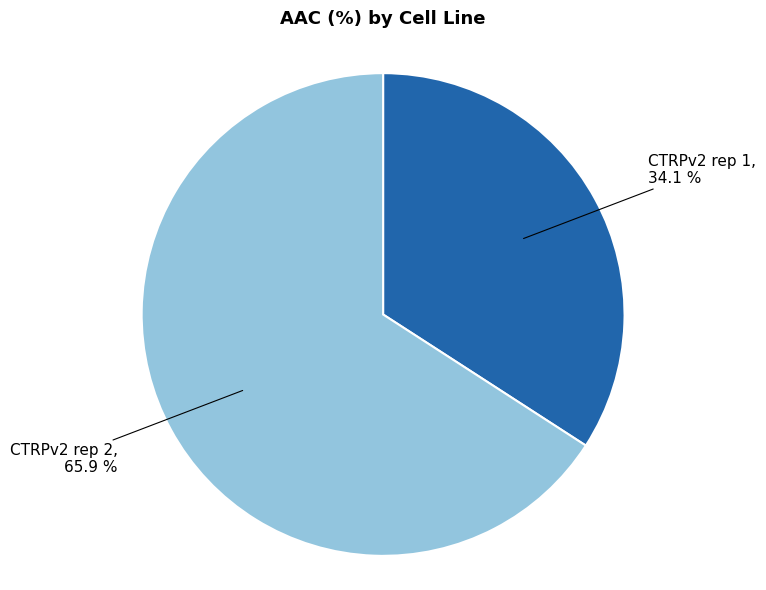

Is there any slice that represents more than half of the pie?

Yes